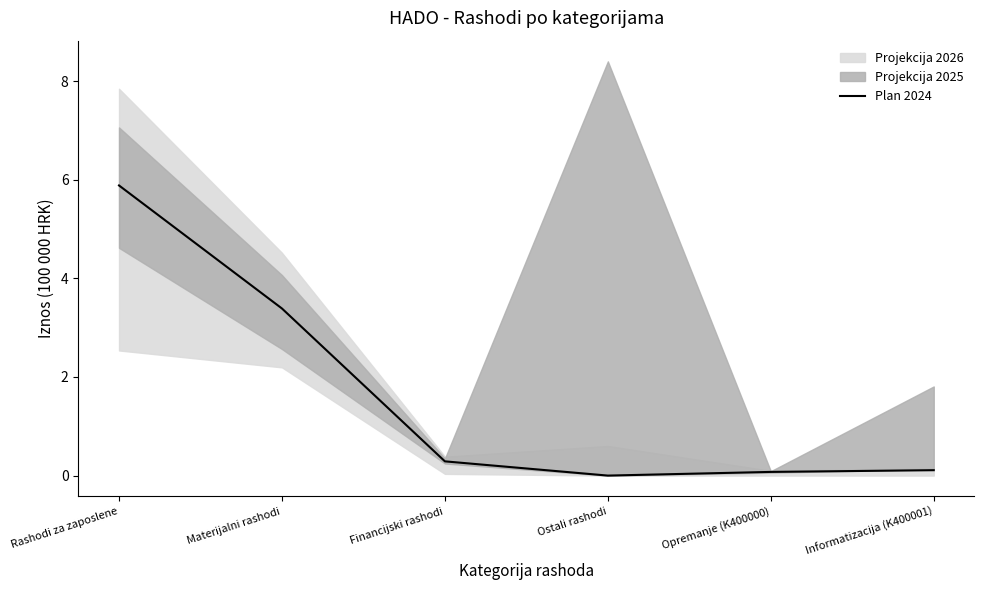

True or false: the data shows 0.2 at Informatizacija (K400001).

False